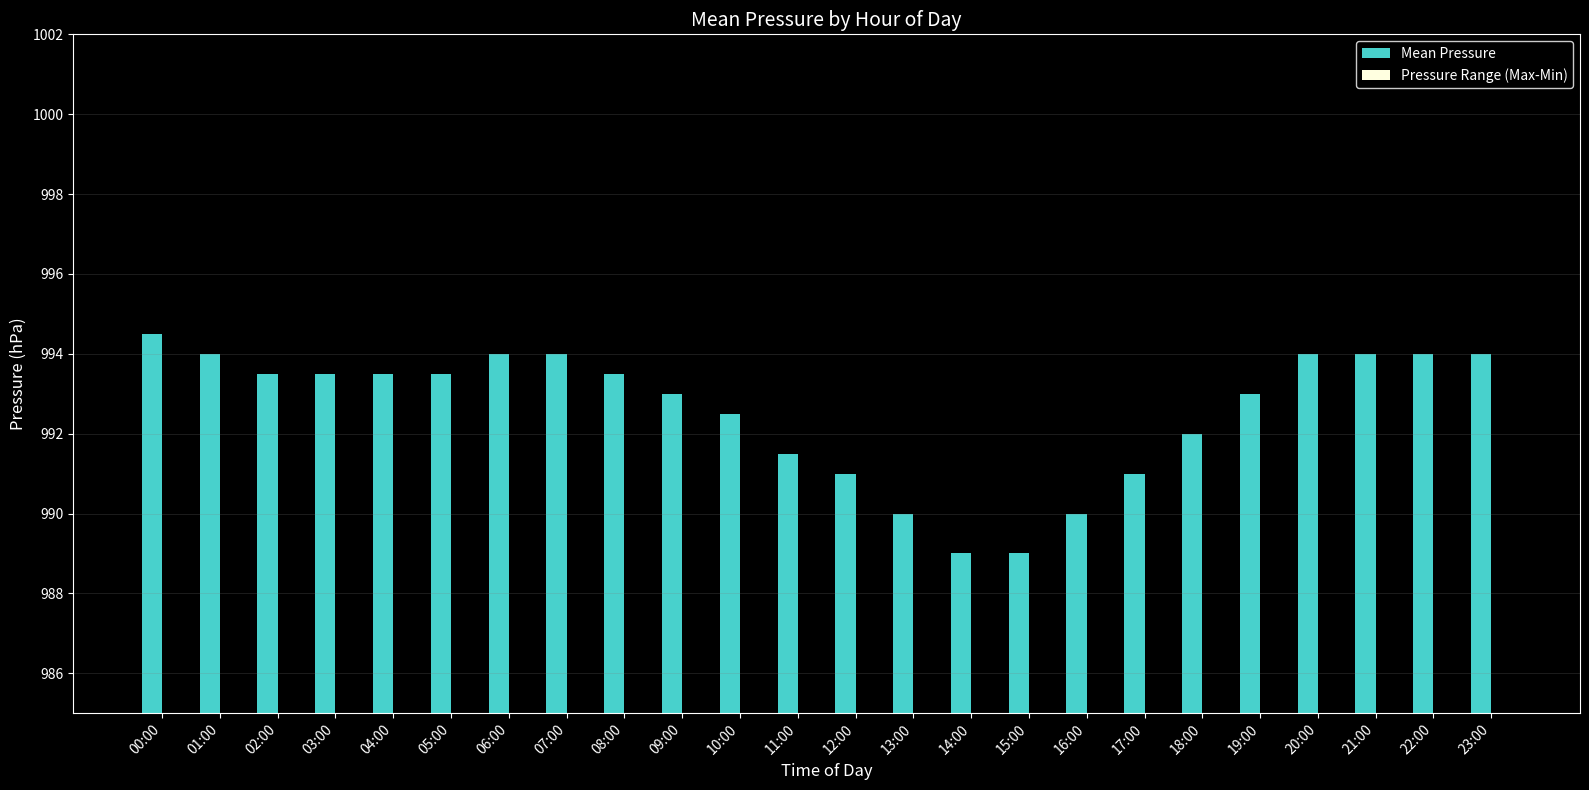

List the series in order of their overall mean, lowest first.

Pressure Range (Max-Min), Mean Pressure